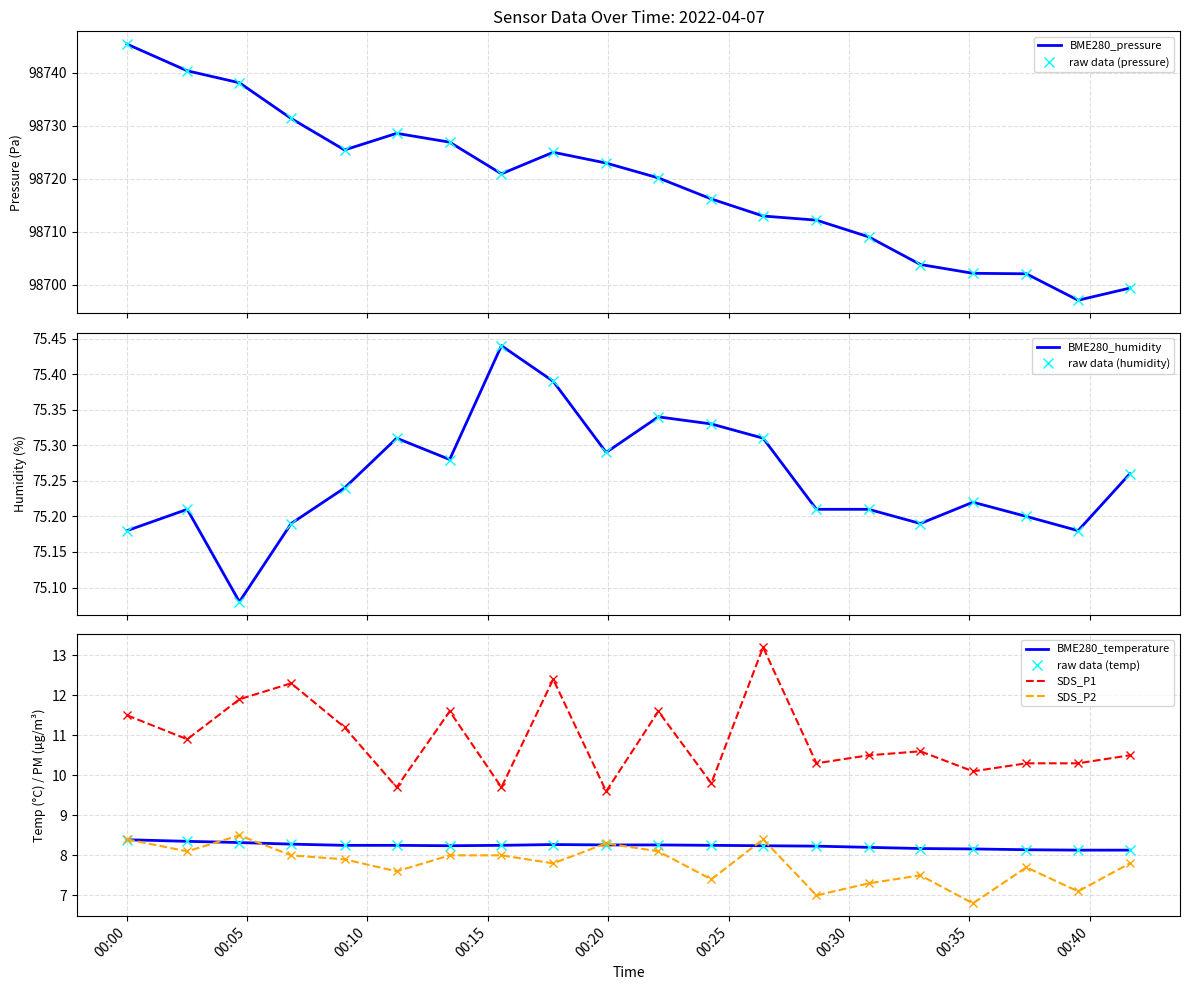

True or false: BME280_temperature has more than 2 interior local peaks.

False